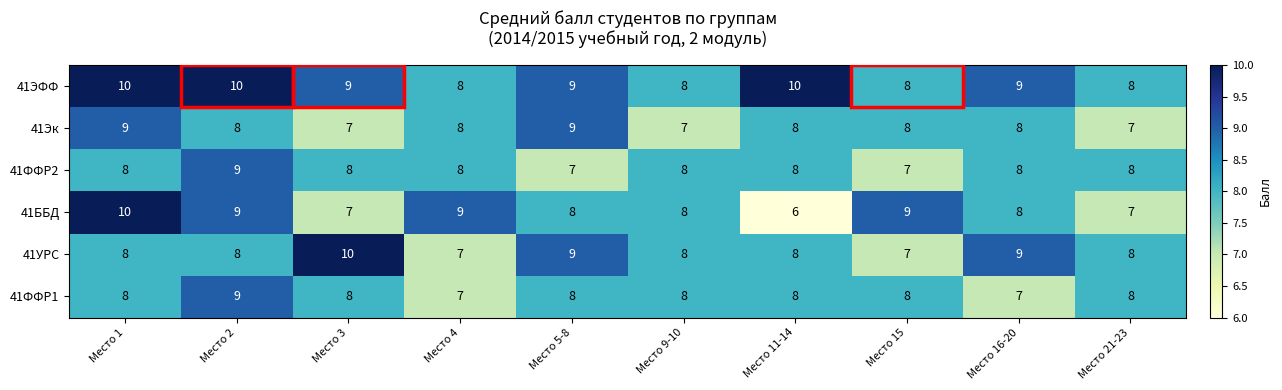

Which series has the largest total across all categories?

41ЭФФ